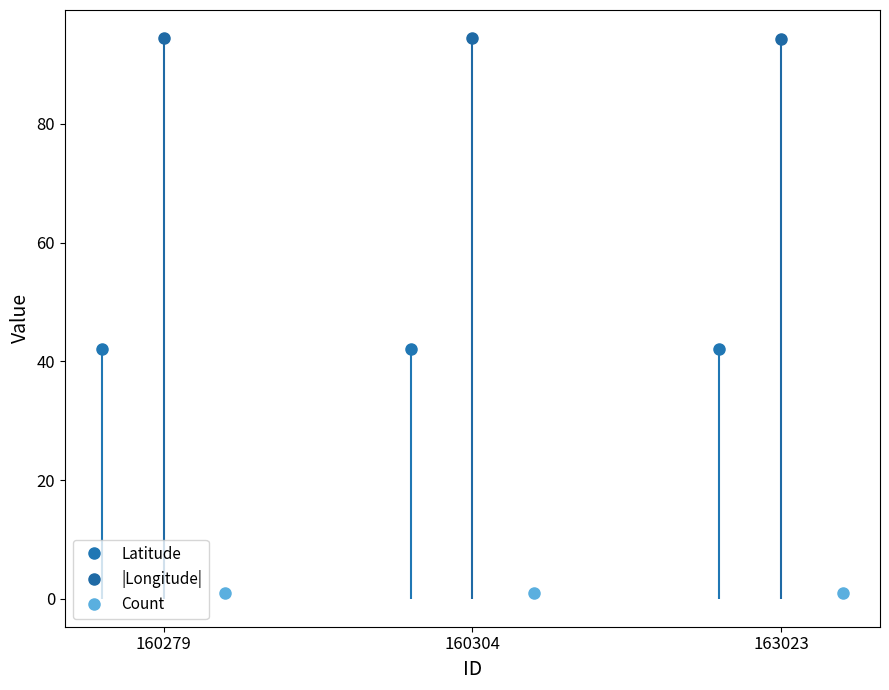

Is it true that Longitude equals -125.9 at 163023?

False